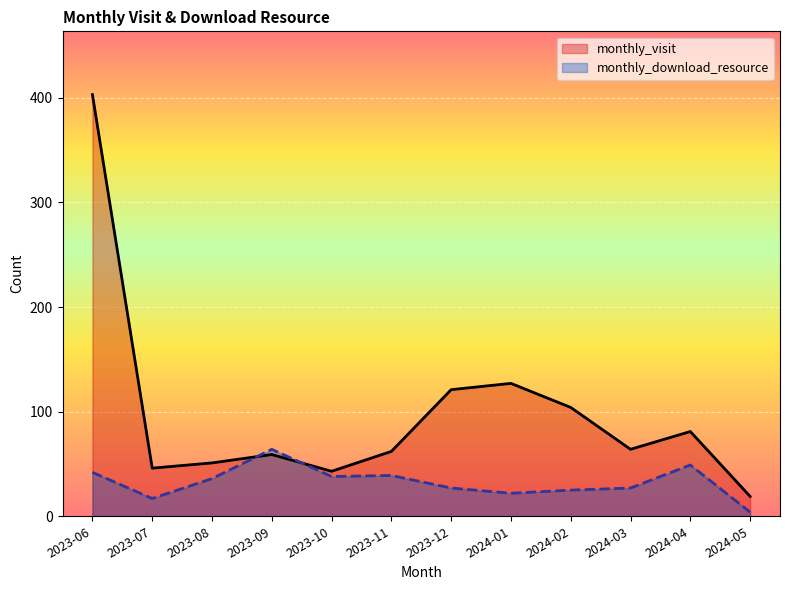

Between 2023-09 and 2023-12, which series saw the biggest shift?

monthly_visit